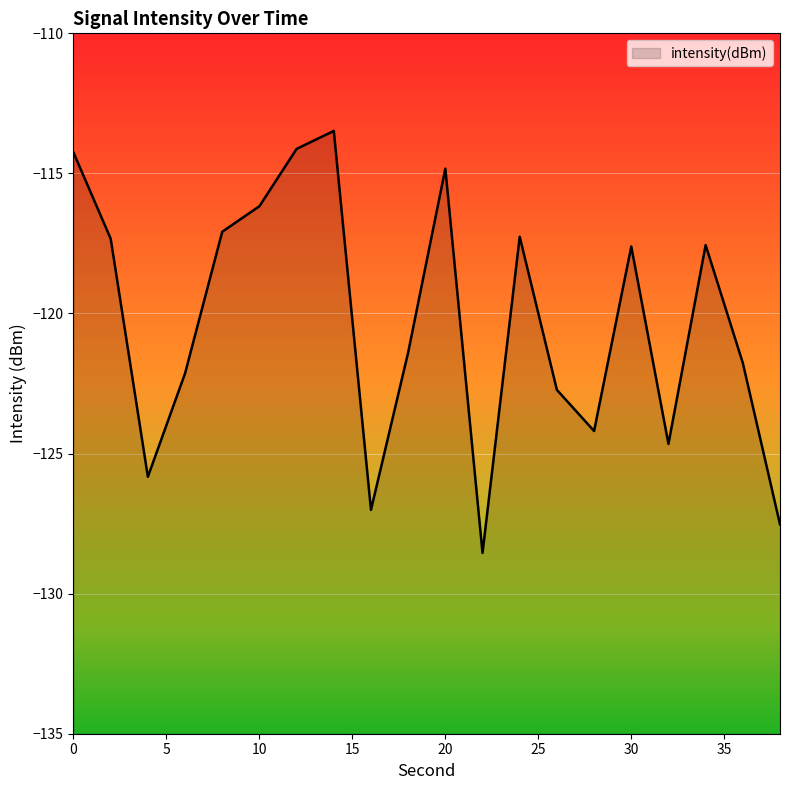

How many points are lower than both their immediate neighbors (excluding endpoints)?

5